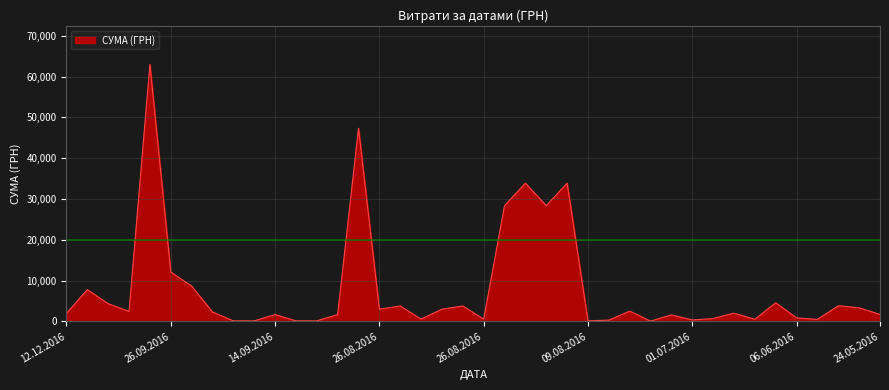

What is the greatest value displayed?

63015.0